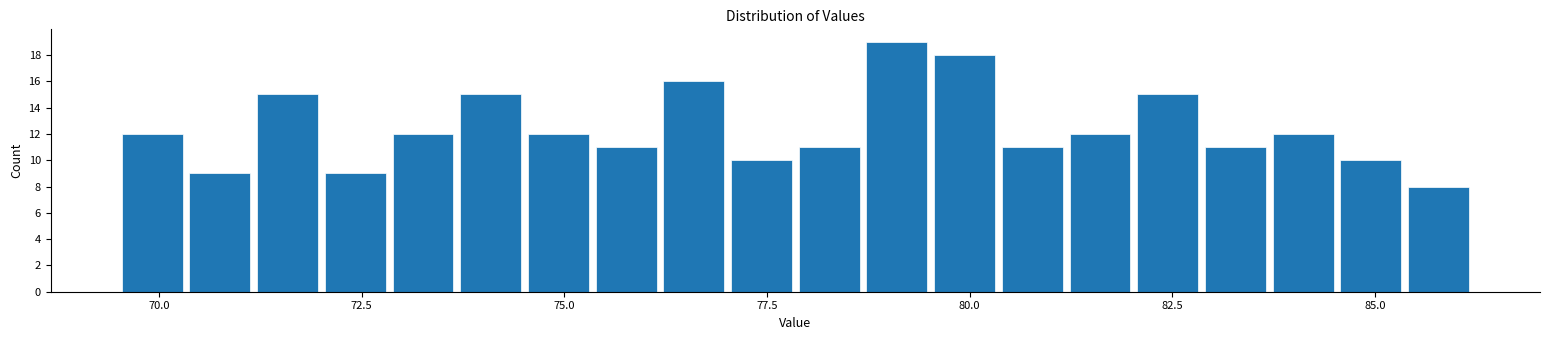

Around what value on the x-axis is the tallest bar? Give the approximate position of its centre, as read against the axis.

79.0